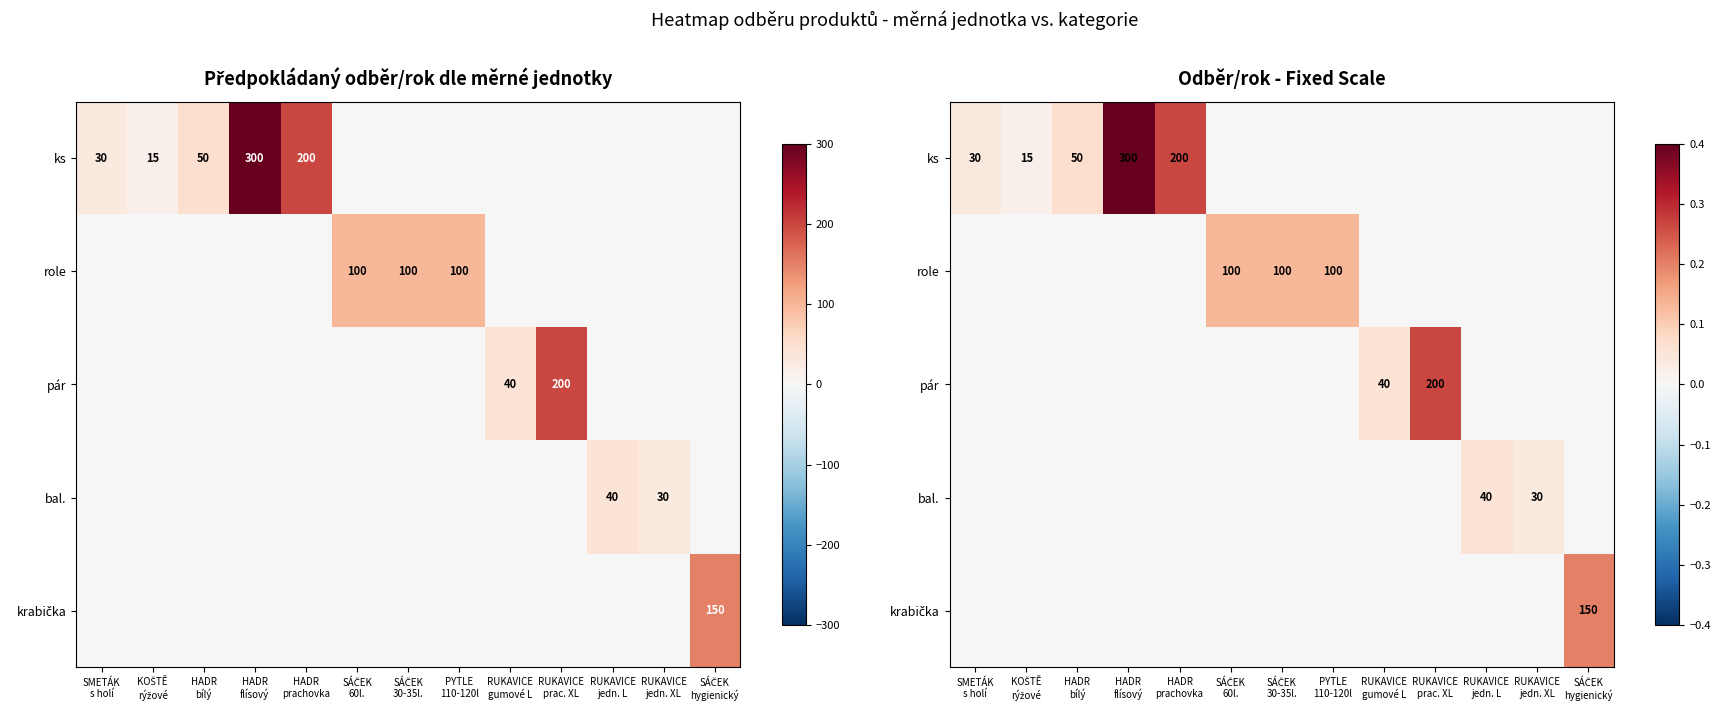

How many series are shown in this chart?

5